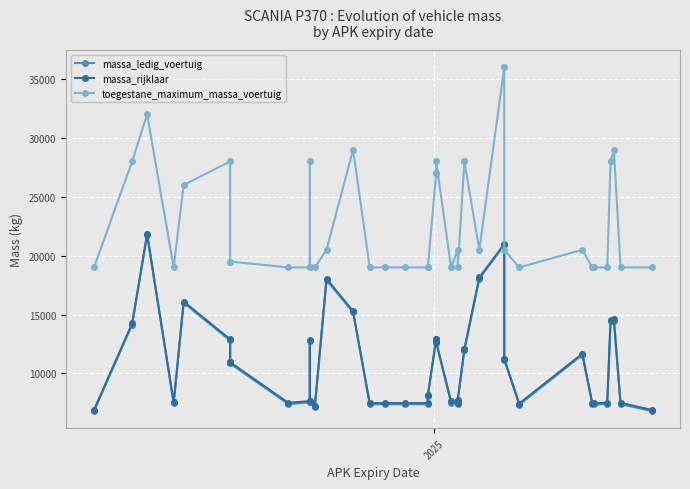

How many data points does each series have?

40